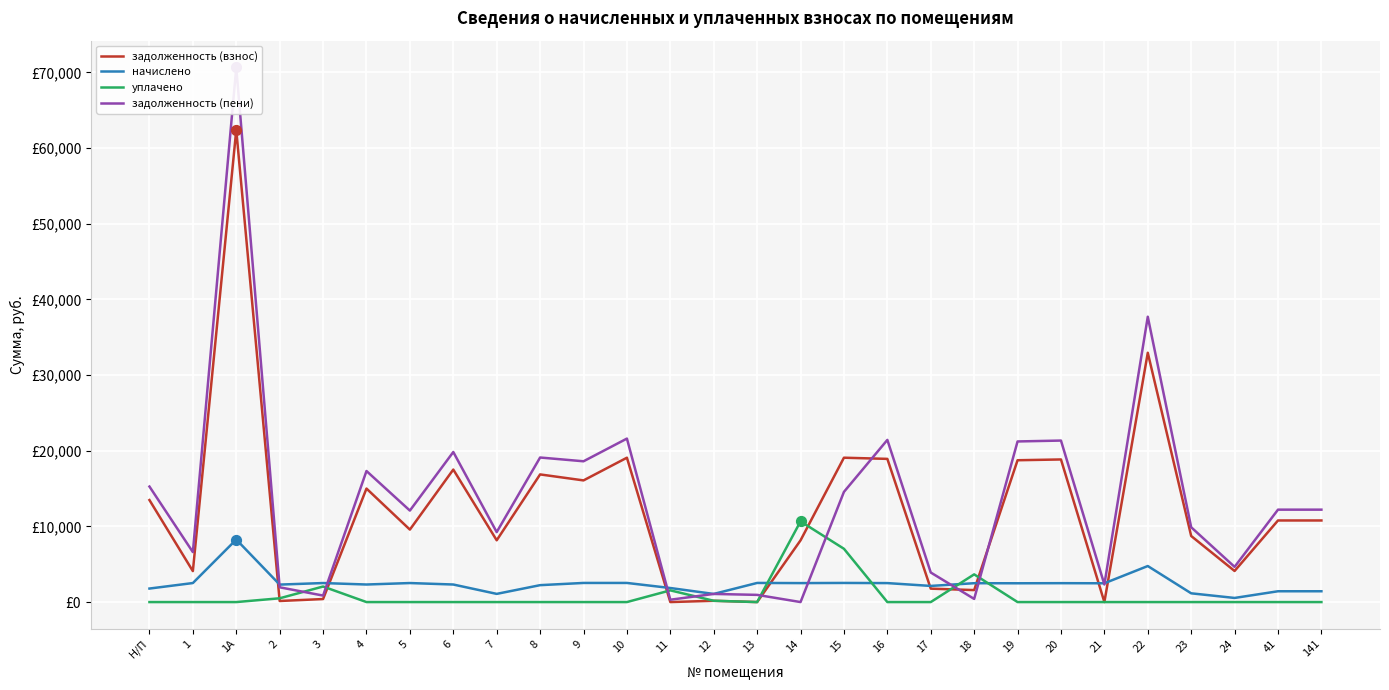

Which series has the largest Y range (max minus min)?

задолженность (пени)